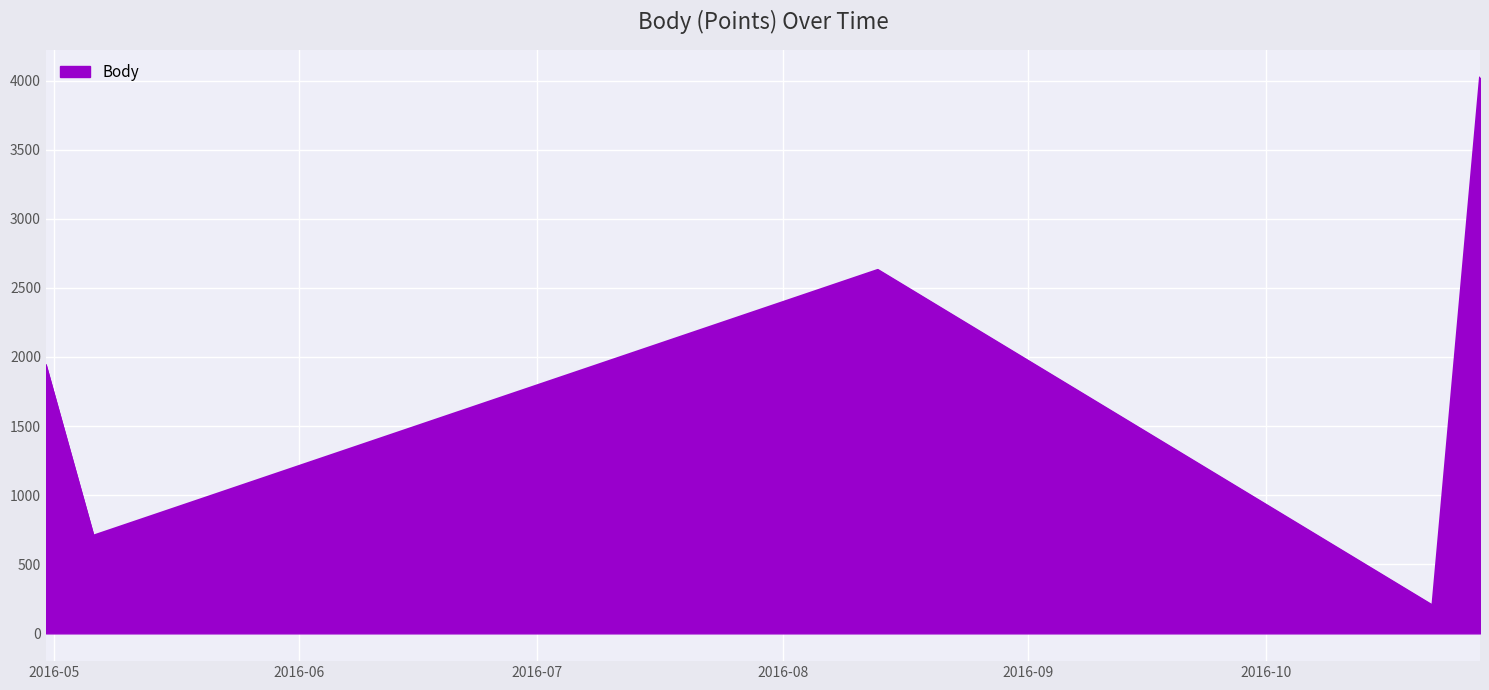

What is the smallest value displayed?

202